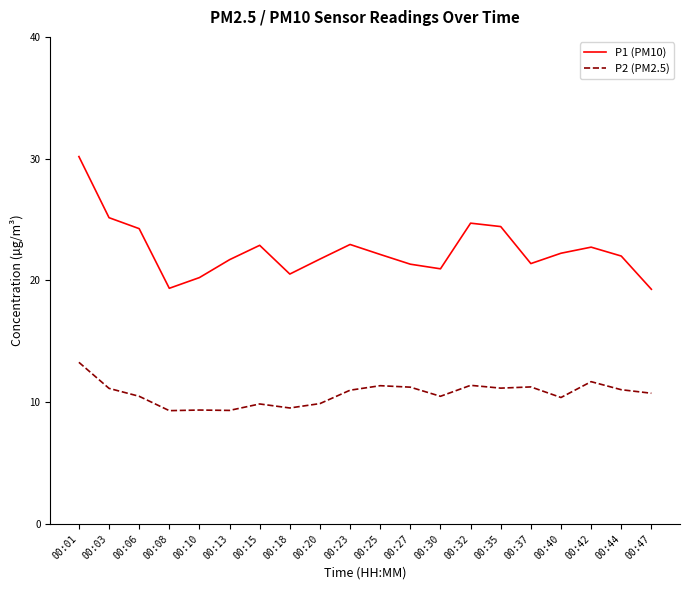

What is the total value across all series at 00:08?

28.7